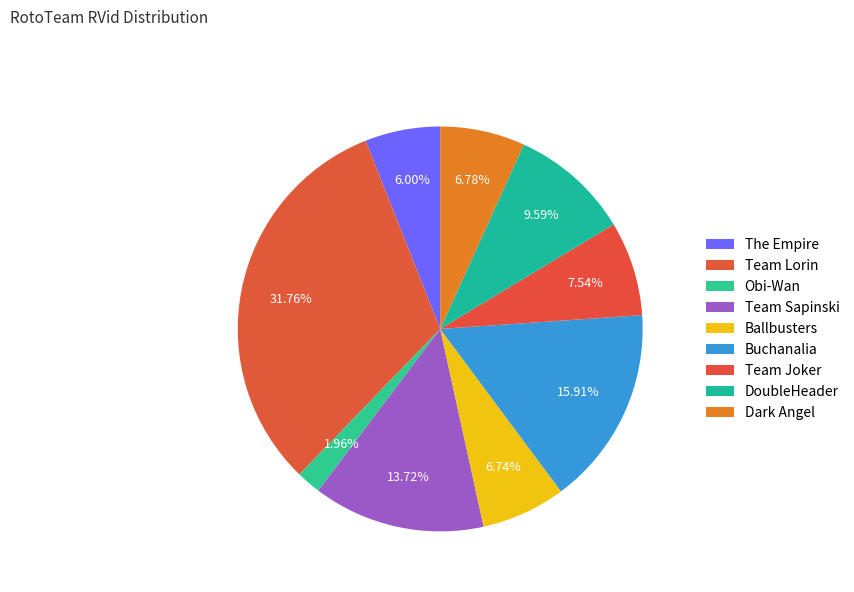

How many slices are in this pie chart?

9